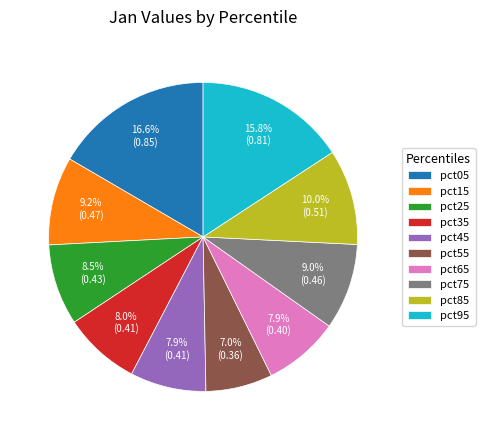

Count the number of slices in the pie.

10